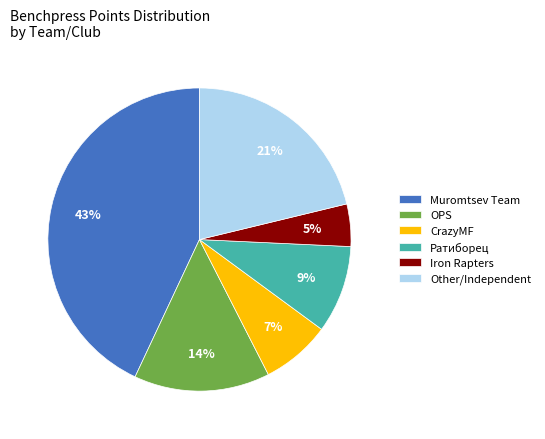

Is there any slice that represents more than half of the pie?

No